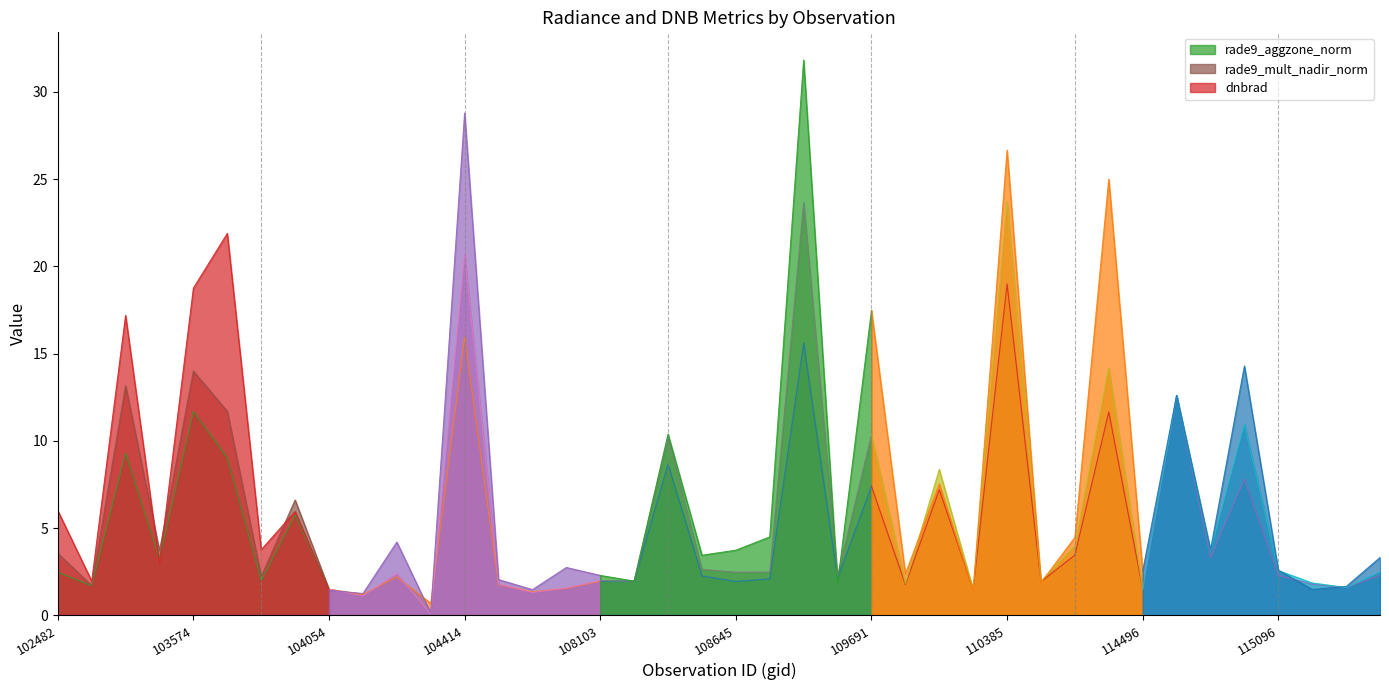

Which category has the lowest value in the rade9_mult_nadir_norm series?

104295